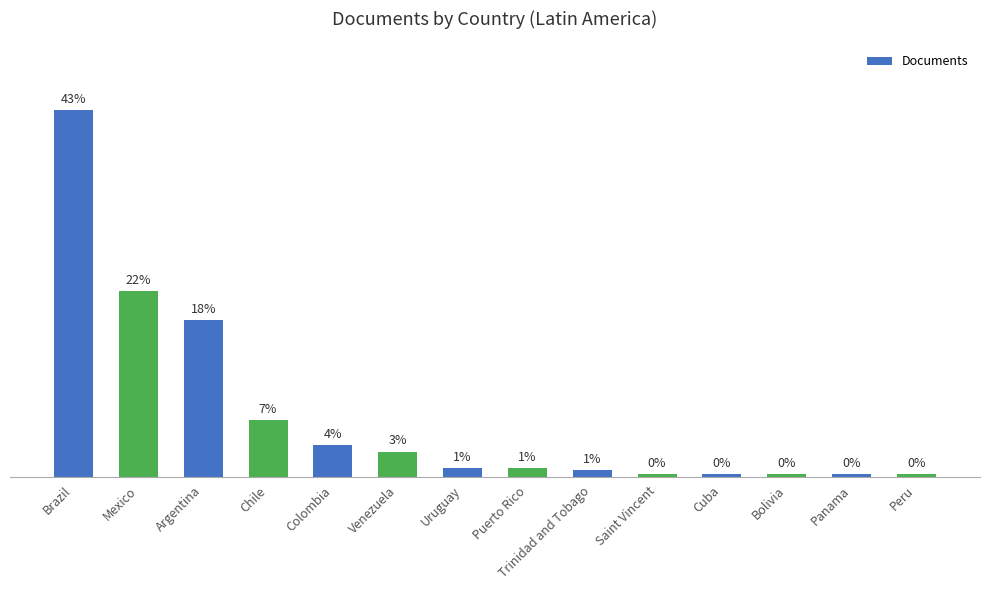

What is the sum of all values?

410